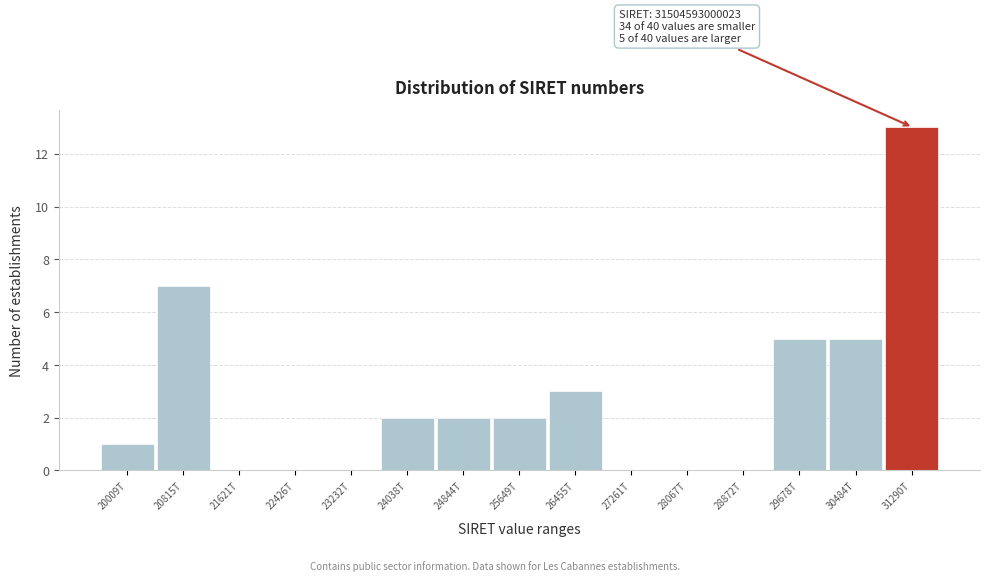

Reading left to right, list all the values displayed in this chart.

20009T=1	20815T=7	21621T=0	22426T=0	23232T=0	24038T=2	24844T=2	25649T=2	26455T=3	27261T=0	28067T=0	28872T=0	29678T=5	30484T=5	31290T=13